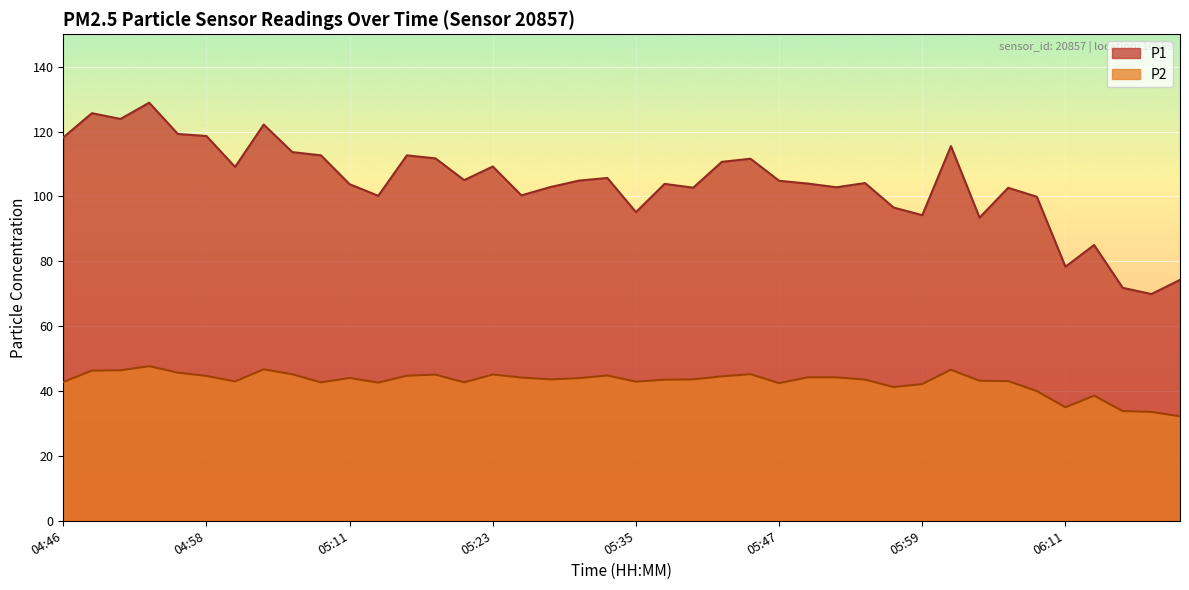

What is the sum of all P2 values?

1715.3